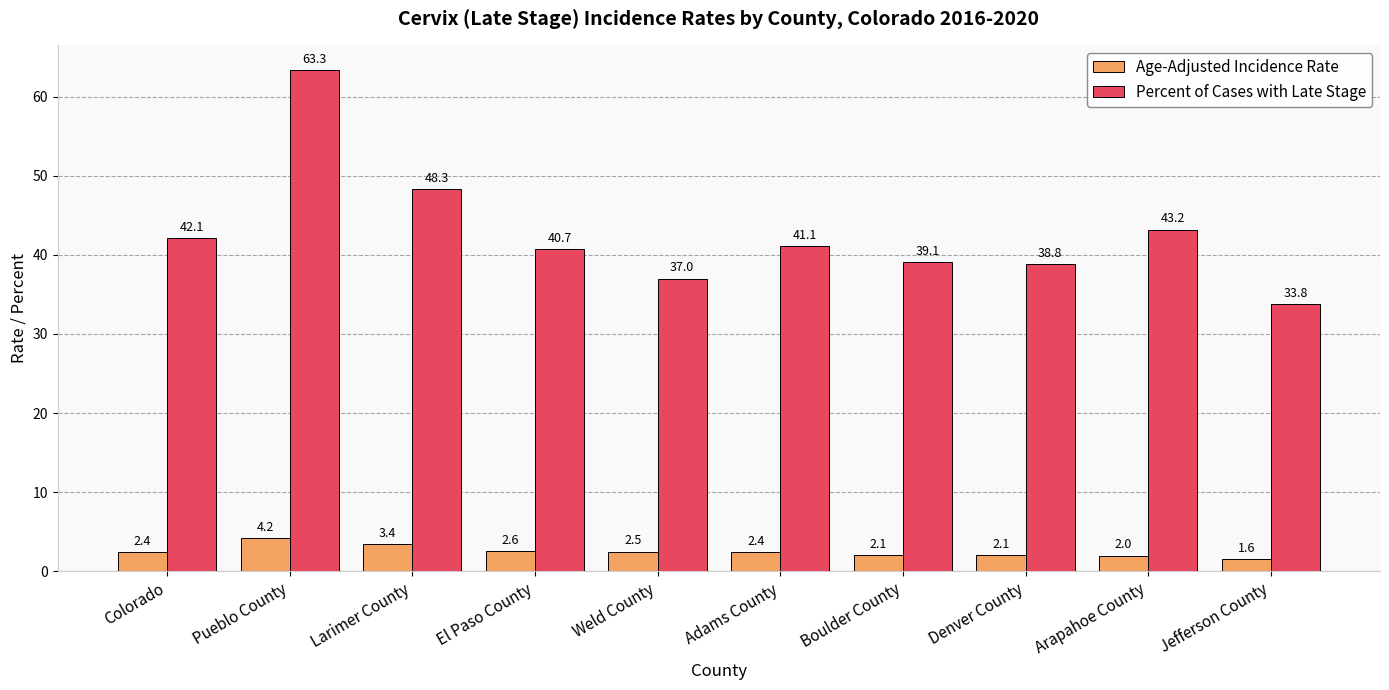

Reading left to right, what are all the values shown in this chart?

Age-Adjusted Incidence Rate: 2.4	4.2	3.4	2.6	2.5	2.4	2.1	2.1	2.0	1.6
Percent of Cases with Late Stage: 42.1	63.3	48.3	40.7	37.0	41.1	39.1	38.8	43.2	33.8